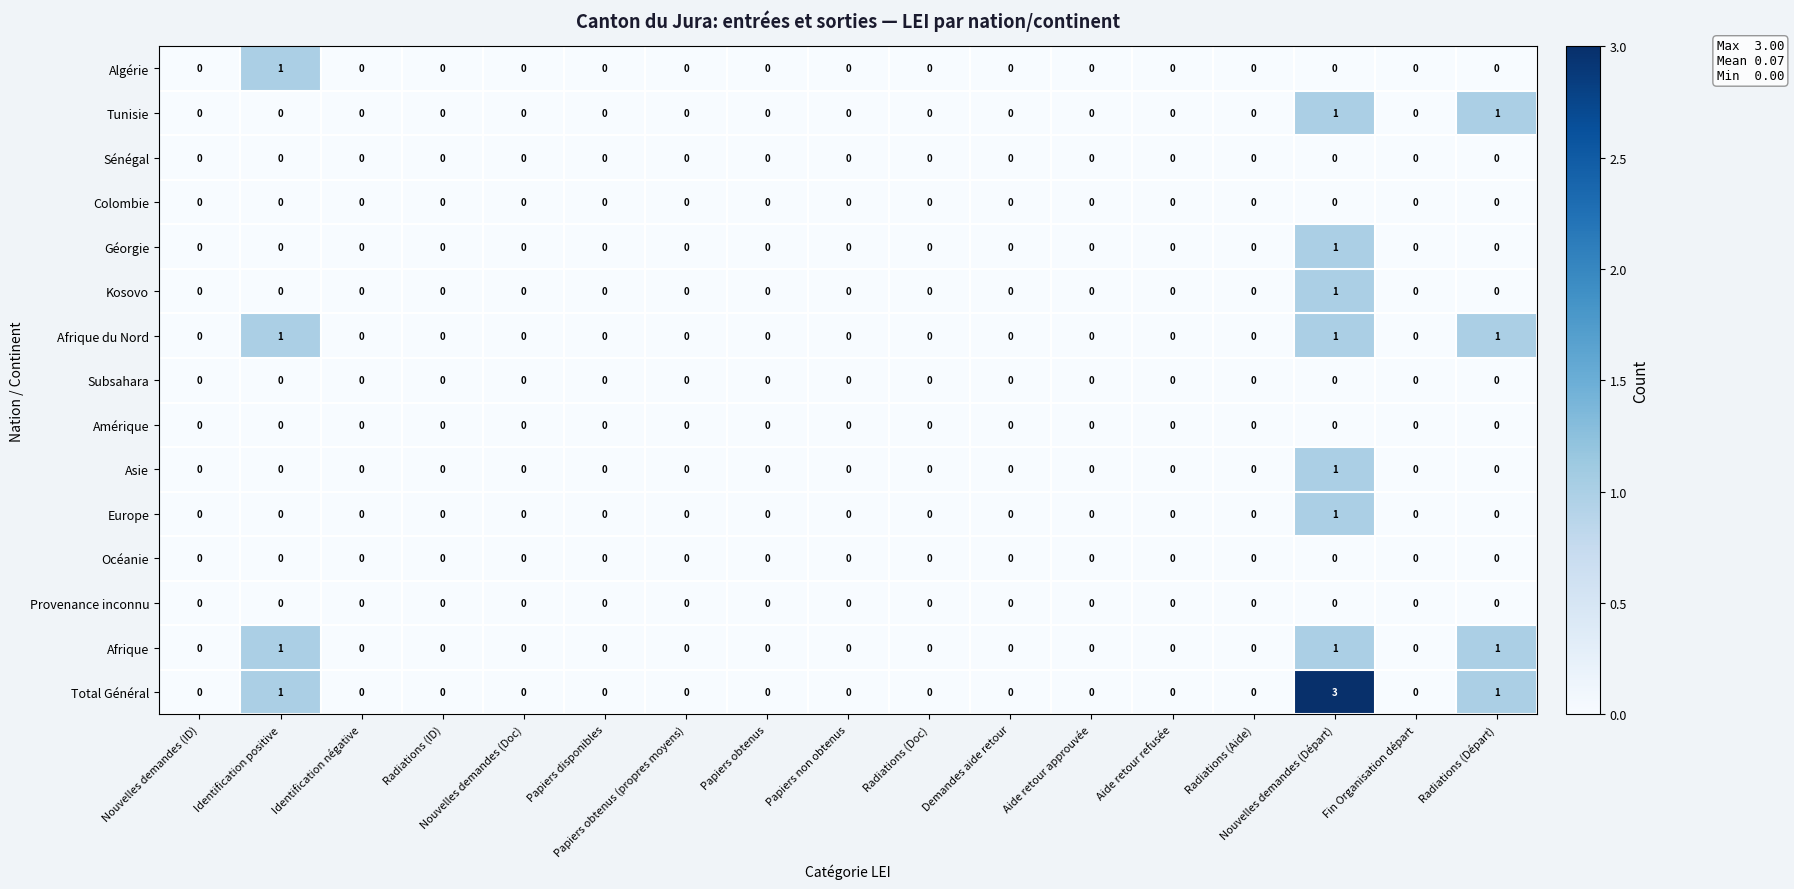

Is it true that Asie equals 0 at Nouvelles demandes (Doc)?

True